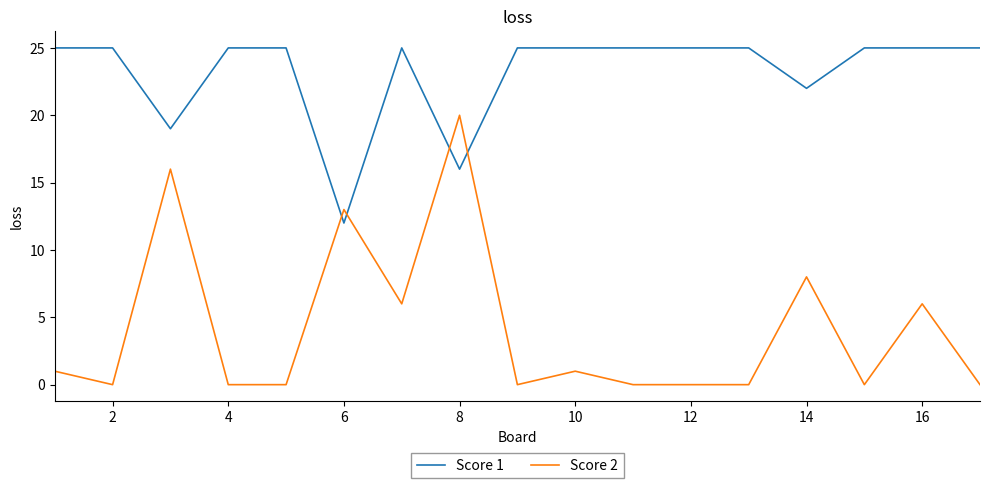

Which series has the widest spread of values?

Score 2